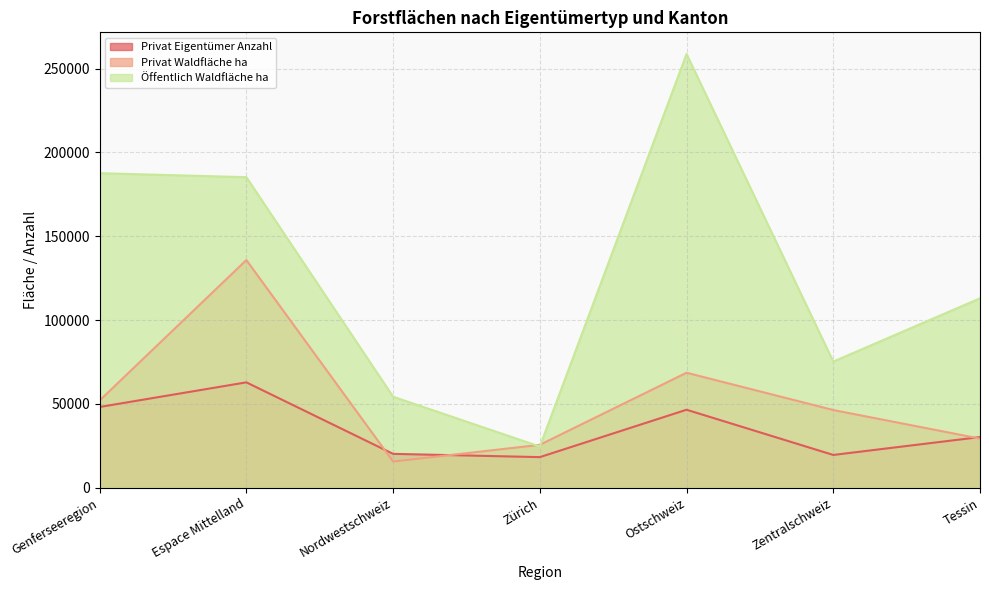

Which series has the largest range (max minus min)?

Öffentlich Waldfläche ha